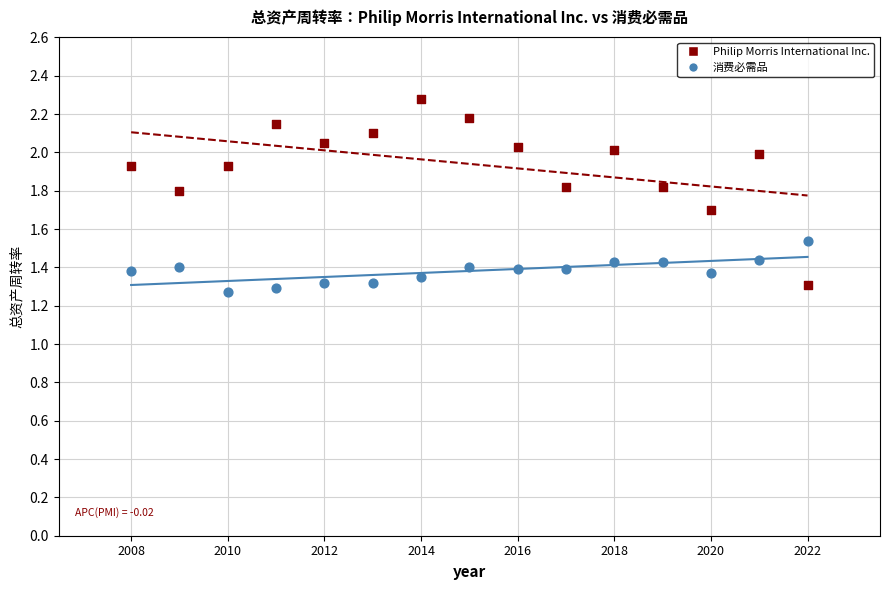

Which series has the widest spread of Y values?

Philip Morris International Inc.